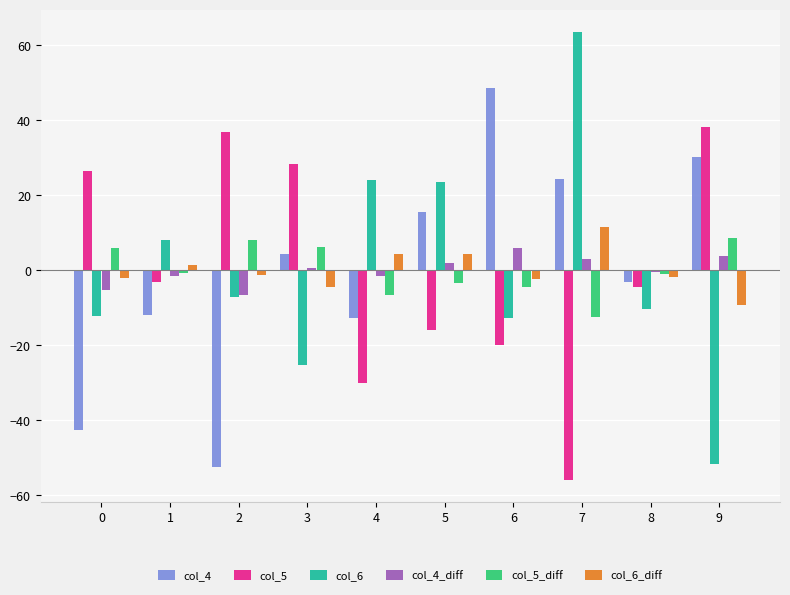

The col_5 series shows 11.4 at 0. True or false?

False